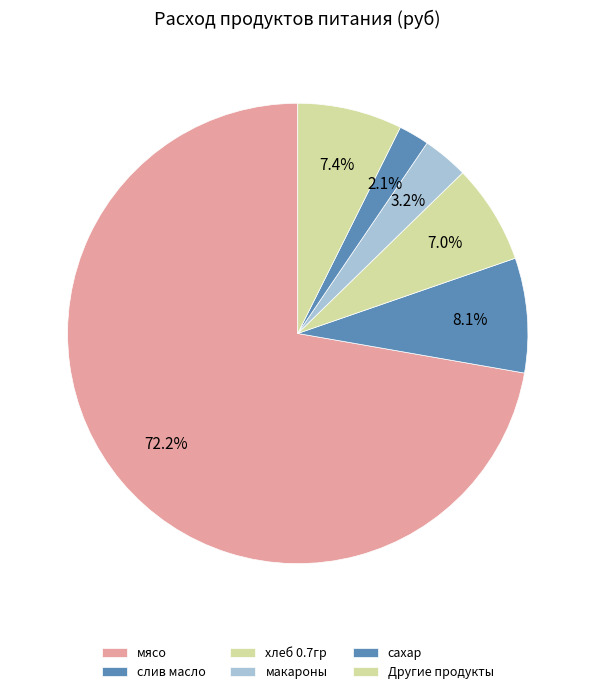

To the nearest percent, what portion does мясо represent?

72%